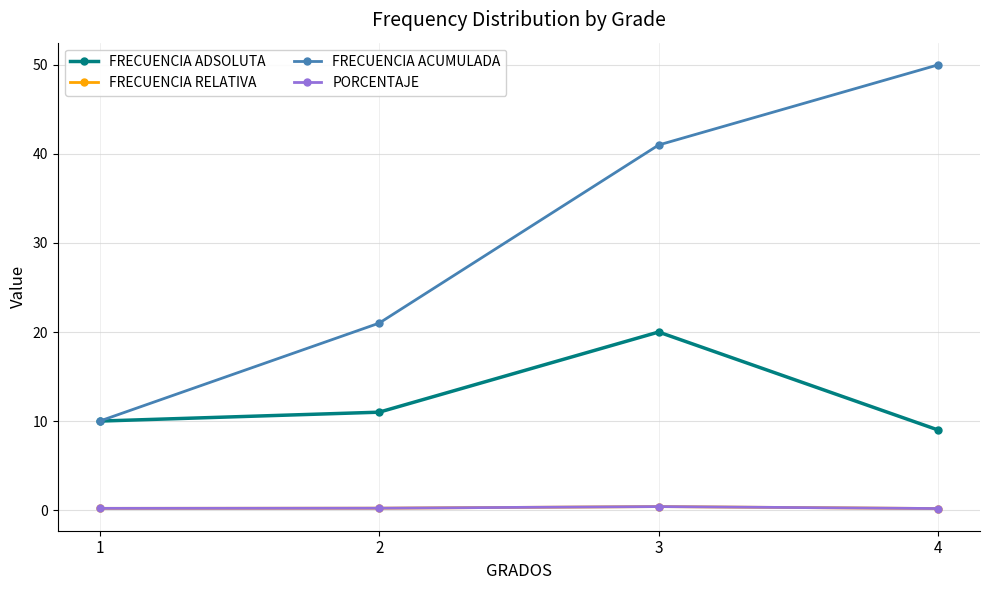

What is the difference between the FRECUENCIA ACUMULADA values at 1 and 2?

11.0